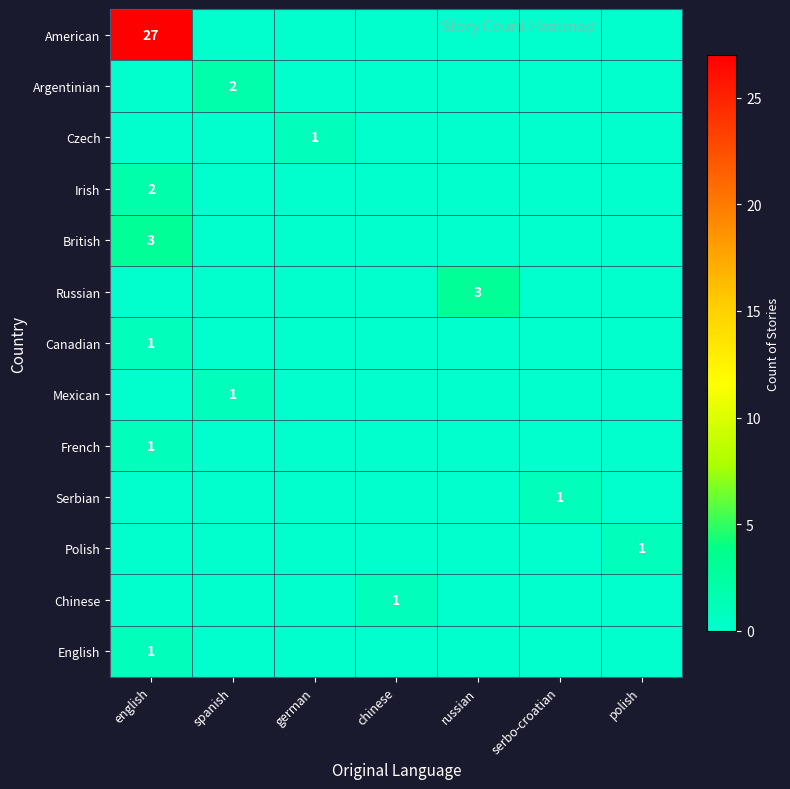

Is it true that Chinese equals 1 at chinese?

True